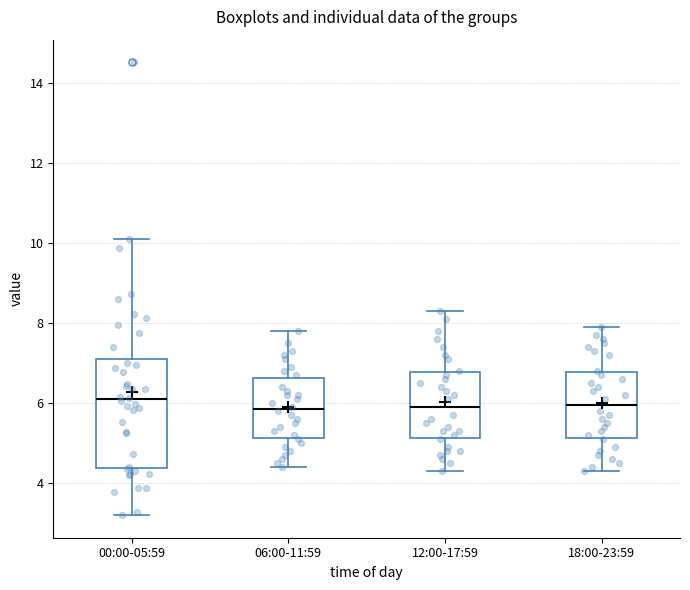

Where does the lower whisker of the box for 00:00-05:59 end on the y-axis? The values are not printed on the chart, so give them approximately, as read against the axis.

3.2